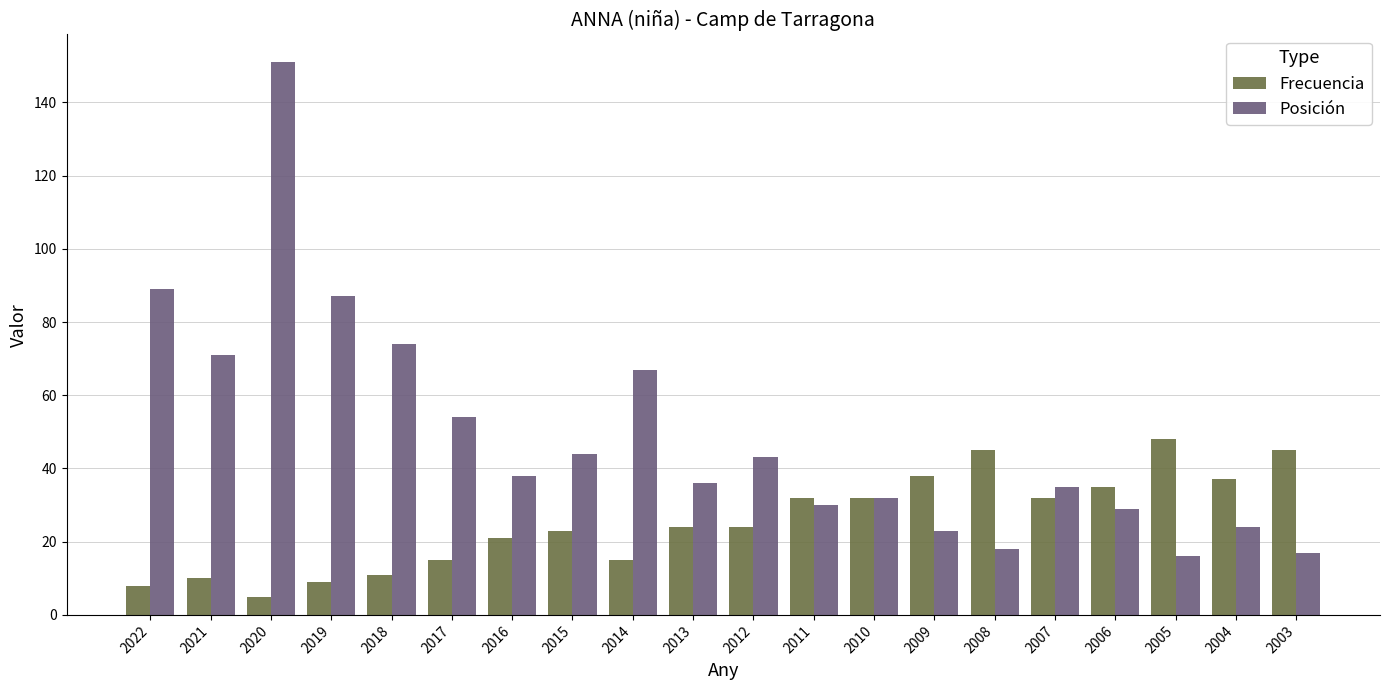

Reading left to right, list all the values displayed in this chart.

Frecuencia: 2022=8	2021=10	2020=5	2019=9	2018=11	2017=15	2016=21	2015=23	2014=15	2013=24	2012=24	2011=32	2010=32	2009=38	2008=45	2007=32	2006=35	2005=48	2004=37	2003=45
Posición: 2022=89	2021=71	2020=151	2019=87	2018=74	2017=54	2016=38	2015=44	2014=67	2013=36	2012=43	2011=30	2010=32	2009=23	2008=18	2007=35	2006=29	2005=16	2004=24	2003=17